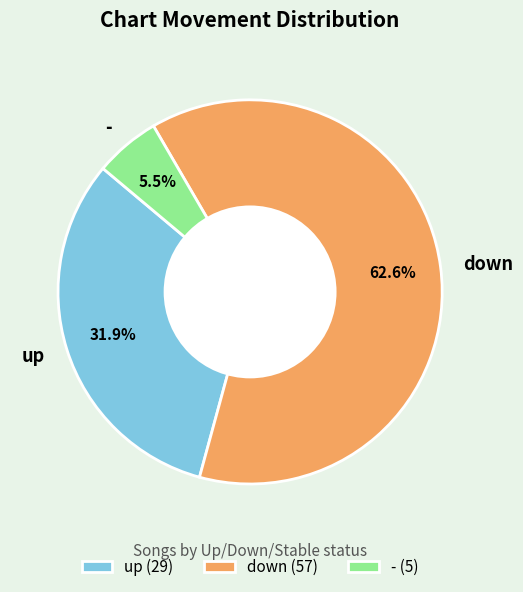

How many slices are in this pie chart?

3